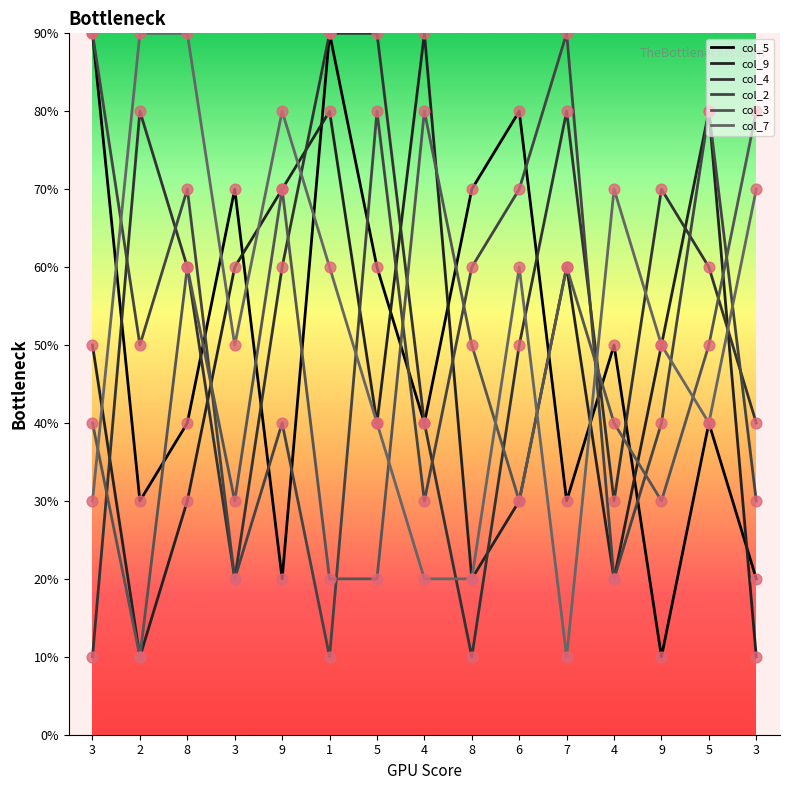

Is the value of col_4 at 4 greater than the value of col_5 at 3?

No